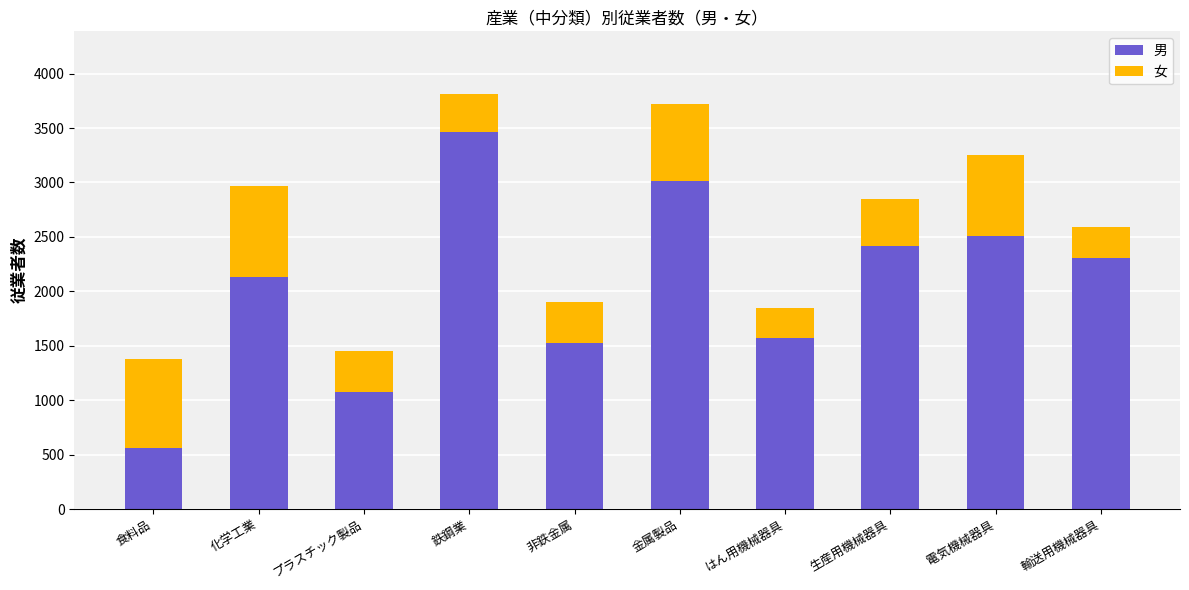

The value of 男 at 非鉄金属 is 2265. True or false?

False